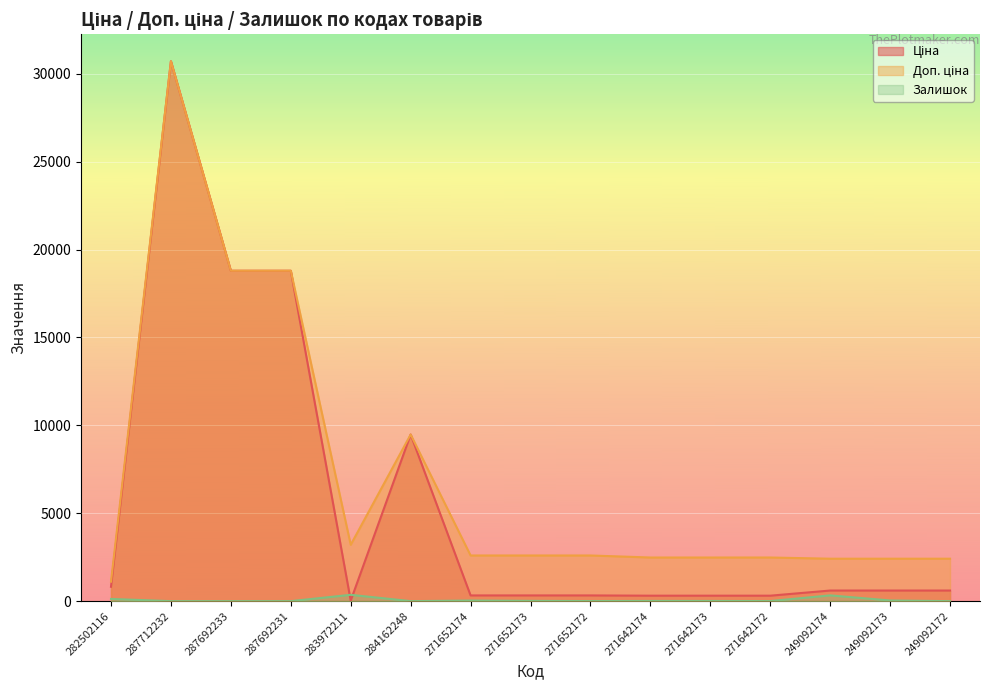

What is the total value across all series at 271652172?

2927.1